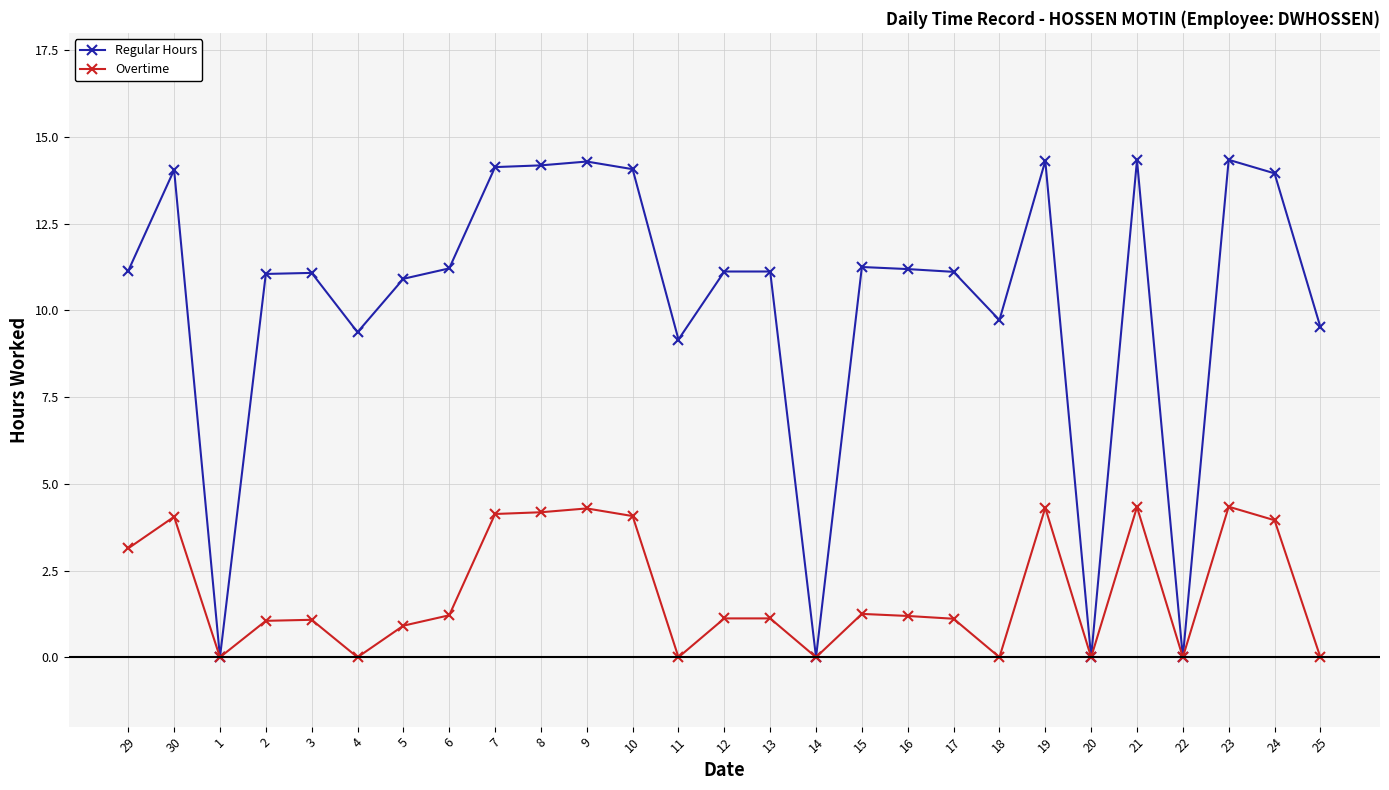

Where does the Regular Hours series first go above 11?

29